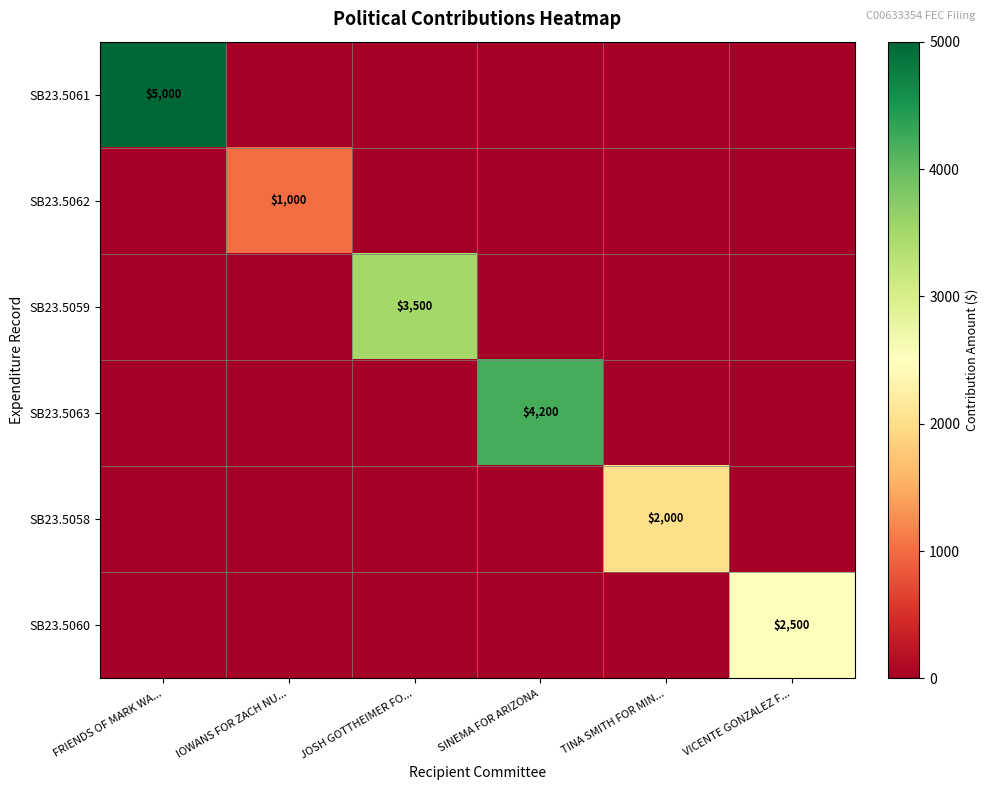

True or false: SB23.5063 has a value of 4200 at SINEMA FOR ARIZONA.

True